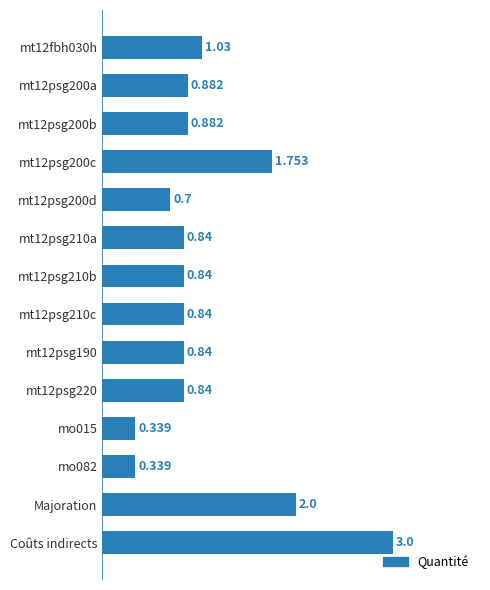

At which category does the chart reach its peak across all series?

Coûts indirects